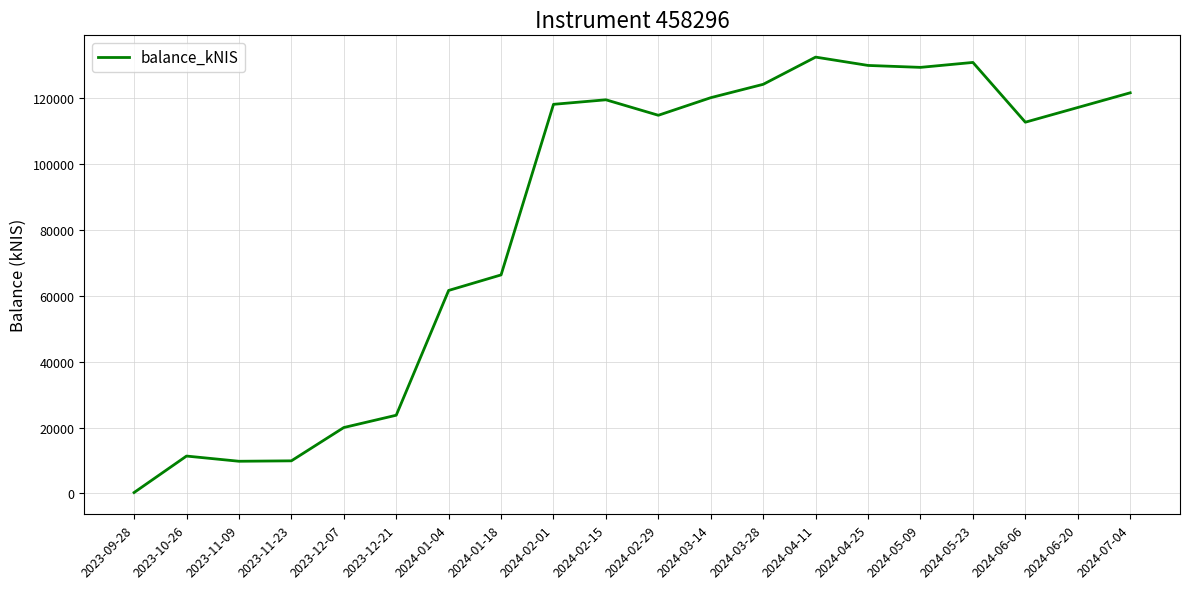

What is the ratio of the value at 2024-03-28 to the value at 2023-11-09?

12.7